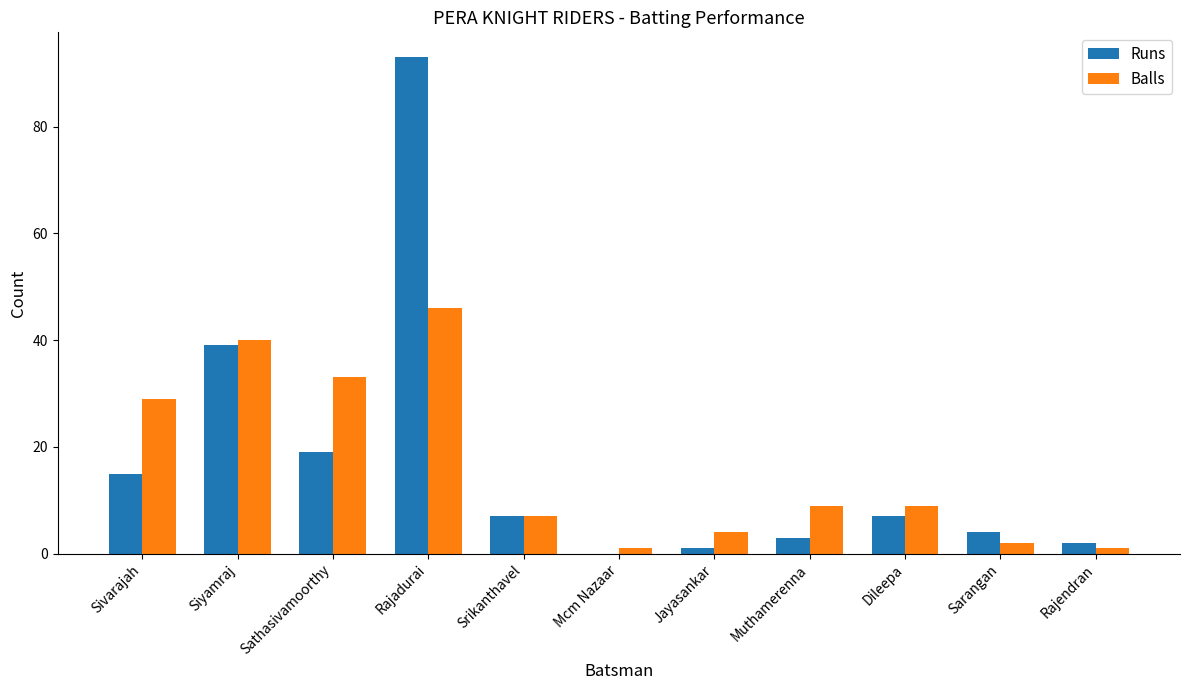

Which series changed the most between Siyamraj and Srikanthavel?

Balls